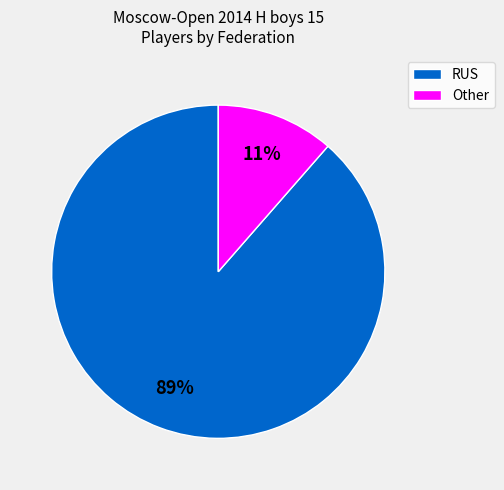

True or false: RUS accounts for 63% of the total.

False